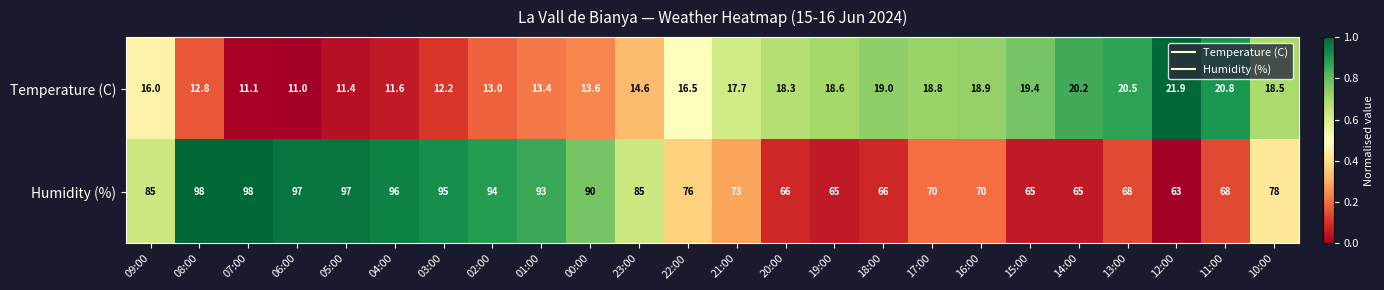

What is the maximum value shown in the chart?

98.0